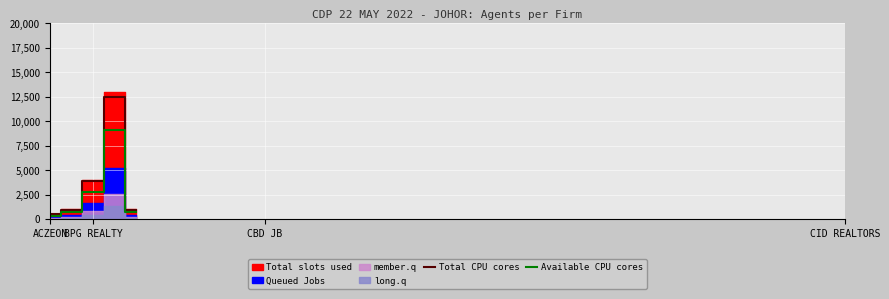

How many values in the Total CPU cores series are below 960?

1